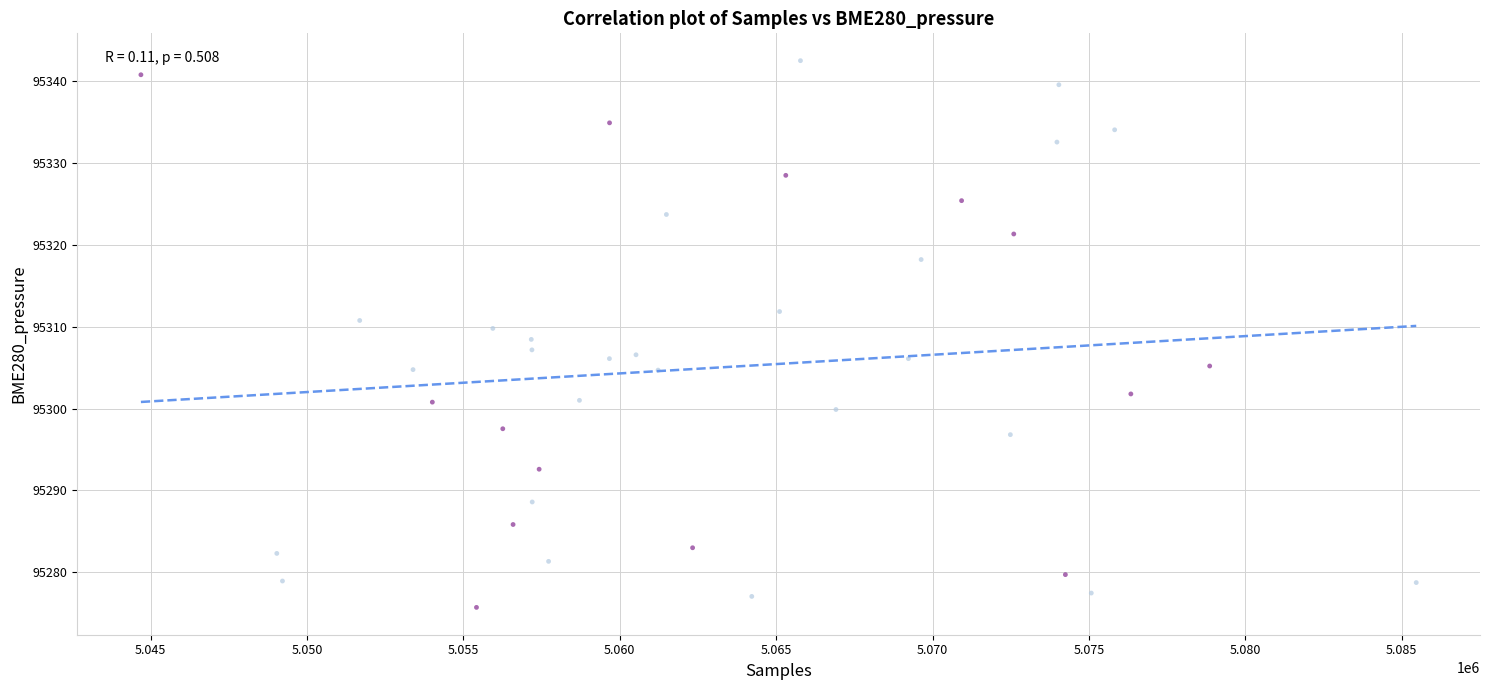

What is the range of X values (max minus min)?

40769.0